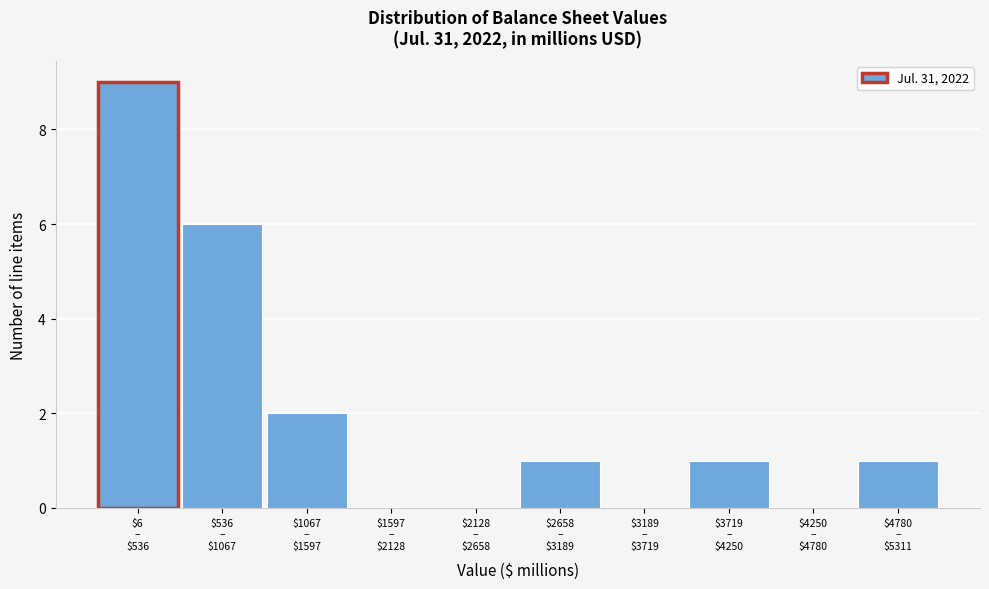

What is the maximum value shown in the chart?

9